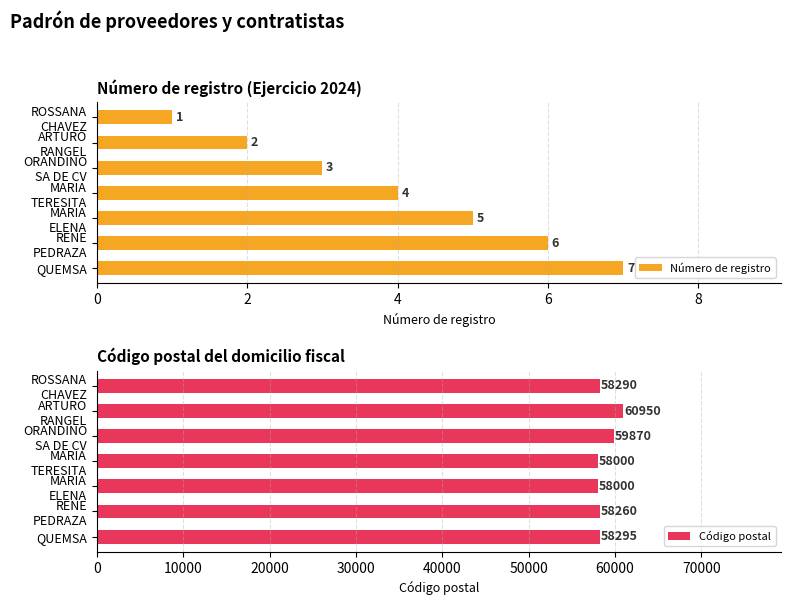

The Código postal series shows 58295 at QUEMSA. True or false?

True